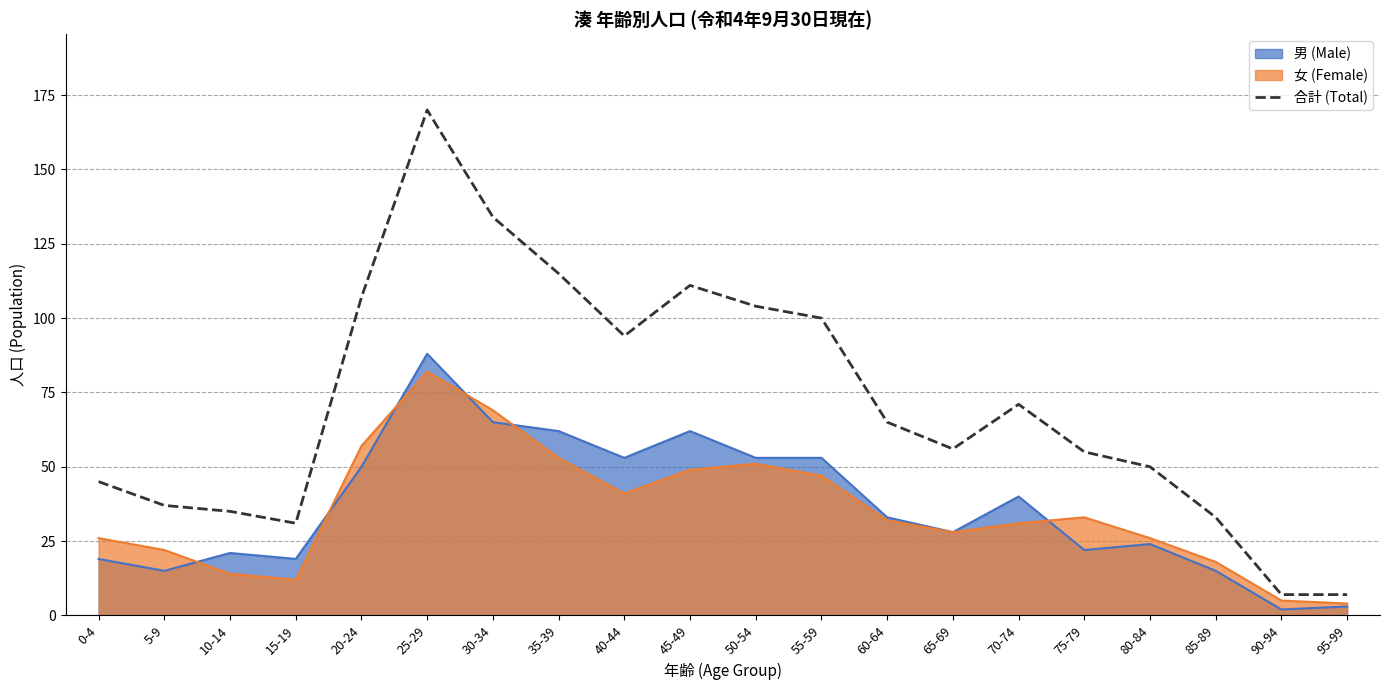

What is the ratio of the value at 85-89 to the value at 75-79?

0.6